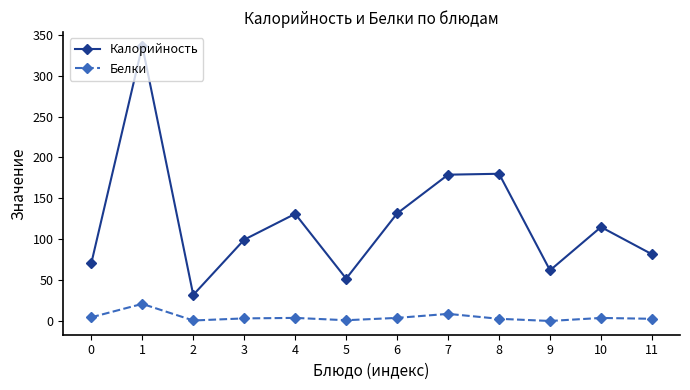

List the series in order of their overall mean, highest first.

Калорийность, Белки